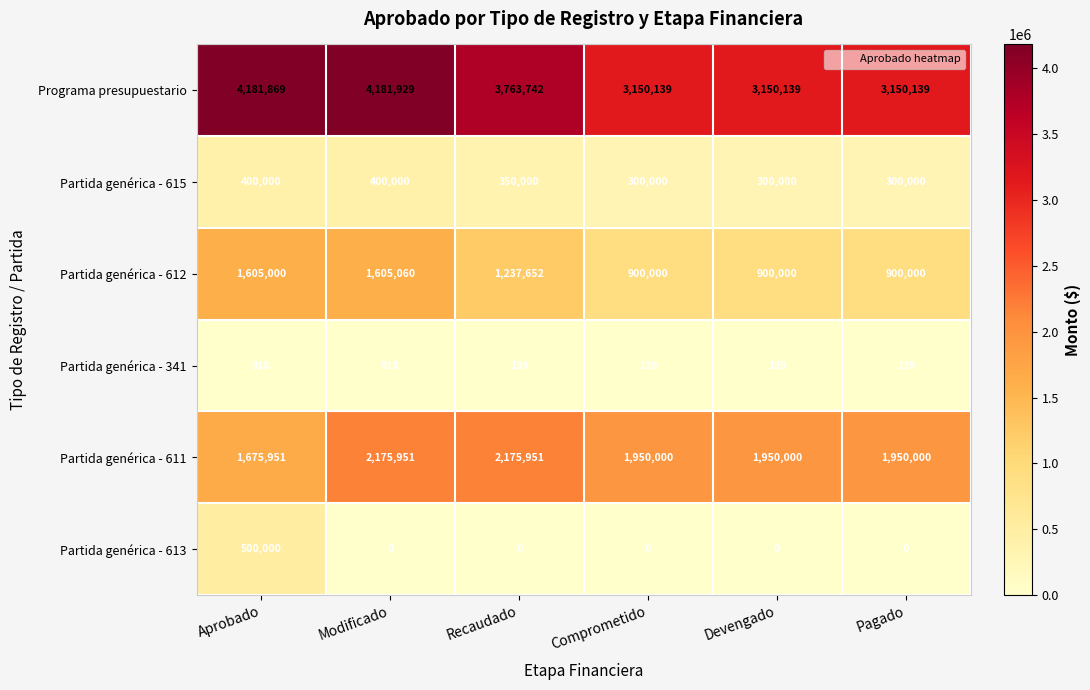

Which series has the widest spread of values?

Programa presupuestario